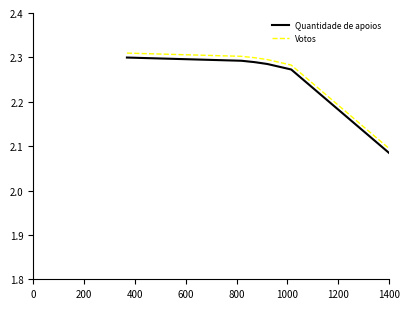

What is the difference between the maximum and minimum values in the Quantidade de apoios series?

0.4